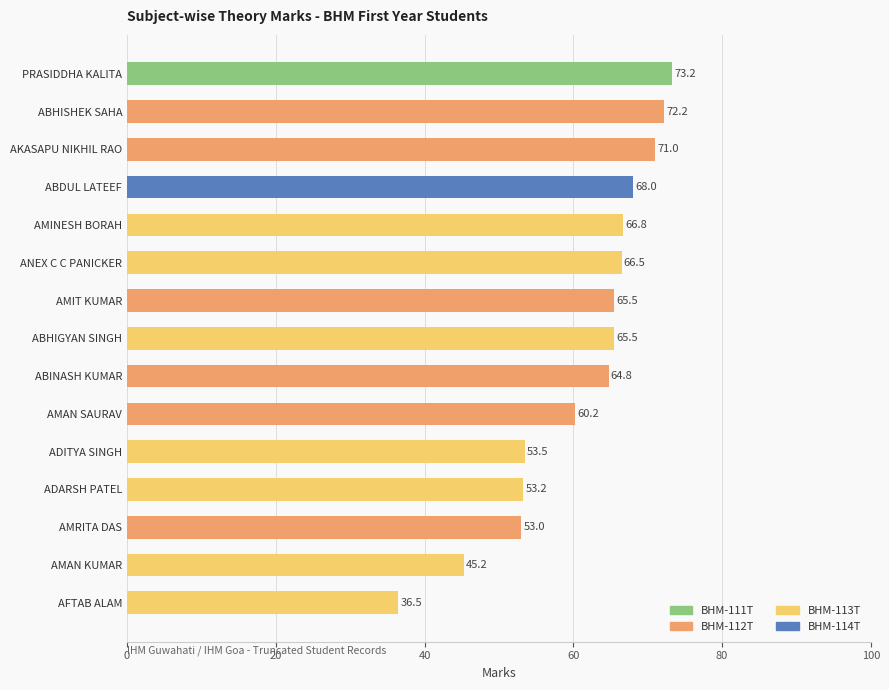

Are the bars grouped side by side (vs. stacked)?

No